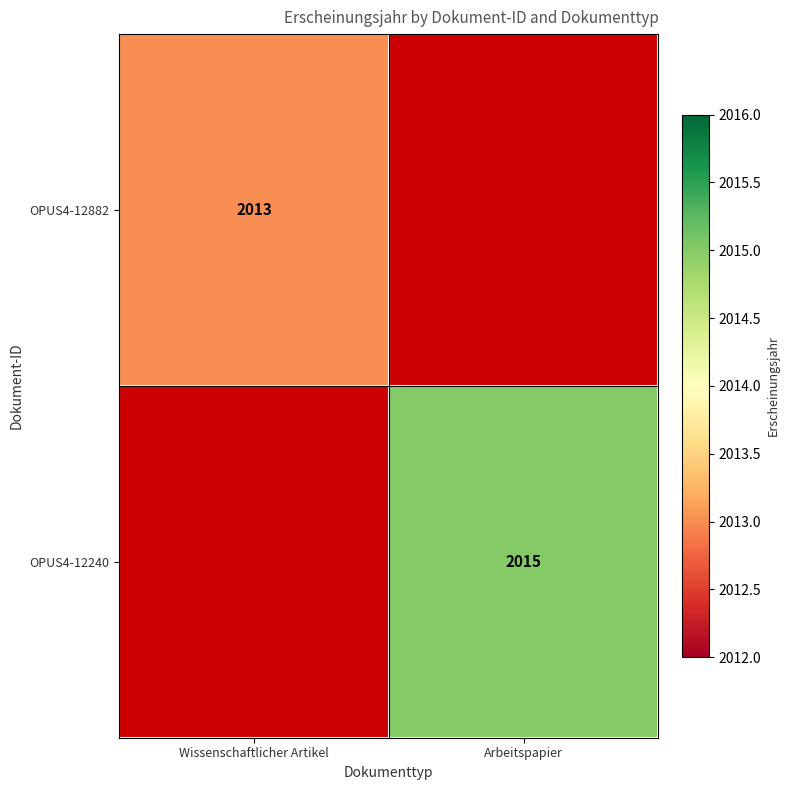

The value of OPUS4-12240 at Arbeitspapier is 1342. True or false?

False